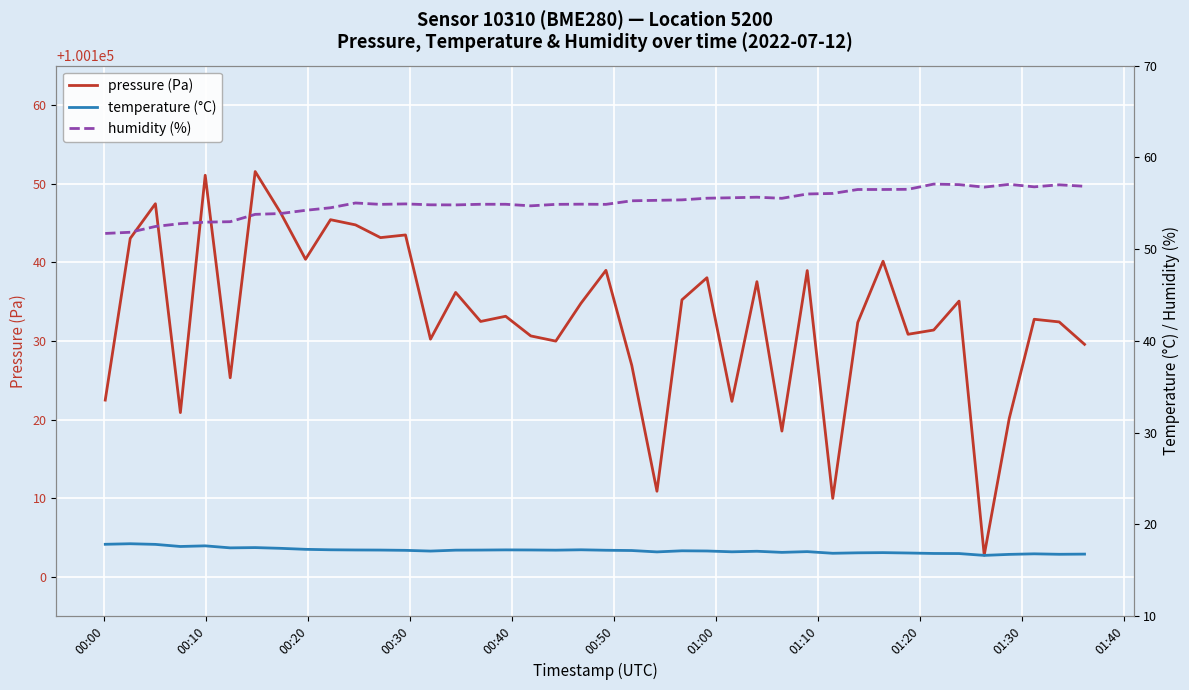

What is the lowest value of the pressure (Pa) series?

100102.8